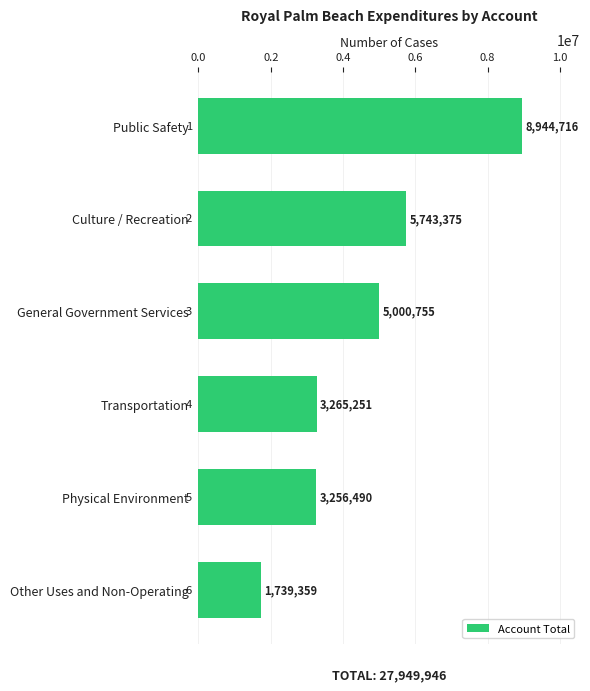

Rank the categories by value from lowest to highest.

Other Uses and Non-Operating, Physical Environment, Transportation, General Government Services, Culture / Recreation, Public Safety